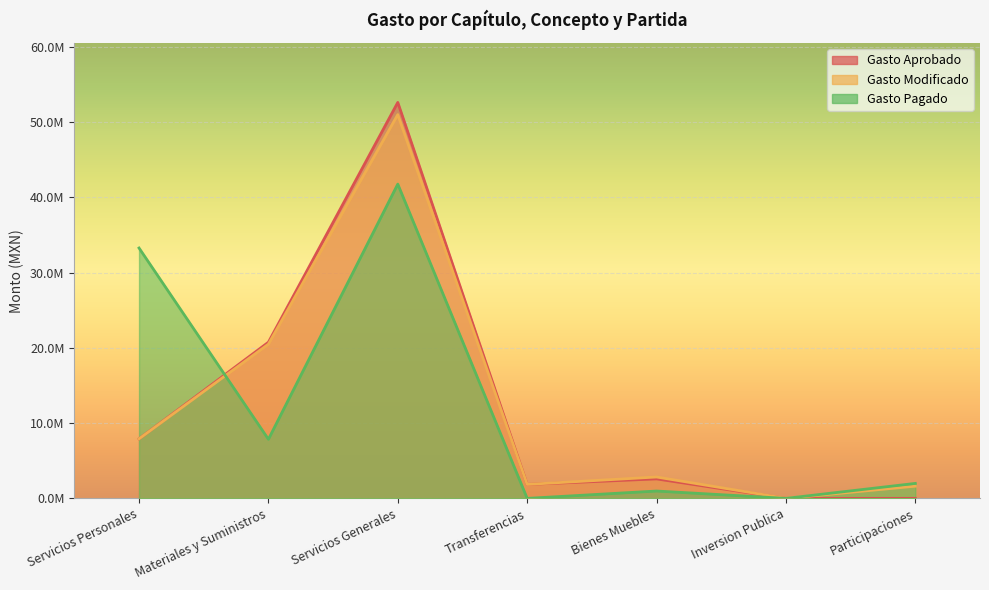

Reading left to right, what are all the values shown in this chart?

Gasto Aprobado: Servicios Personales=7910715.7	Materiales y Suministros=20746178.3	Servicios Generales=52610097.1	Transferencias=1857000.0	Bienes Muebles=2586873.0	Inversion Publica=0.0	Participaciones=0.0
Gasto Modificado: Servicios Personales=7910715.7	Materiales y Suministros=20491936.4	Servicios Generales=50991190.0	Transferencias=1854924.3	Bienes Muebles=2841606.8	Inversion Publica=0.0	Participaciones=1620492.0
Gasto Pagado: Servicios Personales=33265587.3	Materiales y Suministros=7853299.7	Servicios Generales=41754692.2	Transferencias=0.0	Bienes Muebles=977263.4	Inversion Publica=0.0	Participaciones=1988852.0